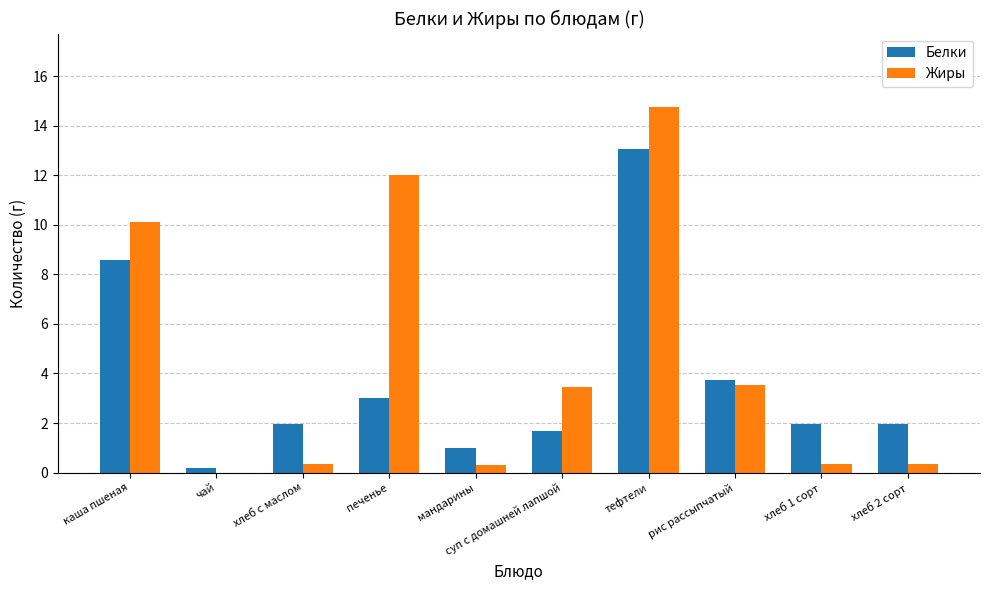

Where does the Белки series first go above 1?

каша пшеная